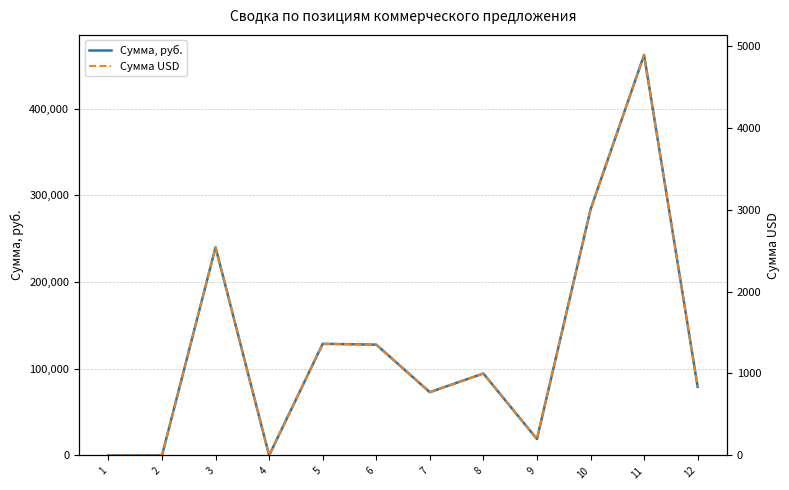

Reading right to left, list all the values displayed in this chart.

Сумма, руб.: 12=79199.4	11=461964.9	10=283530.0	9=18902.0	8=94510.0	7=72961.7	6=127777.5	5=128722.6	4=0.0	3=240149.9	2=0.0	1=0.0
Сумма USD: 12=838.0	11=4888.0	10=3000.0	9=200.0	8=1000.0	7=772.0	6=1352.0	5=1362.0	4=0.0	3=2541.0	2=0.0	1=0.0